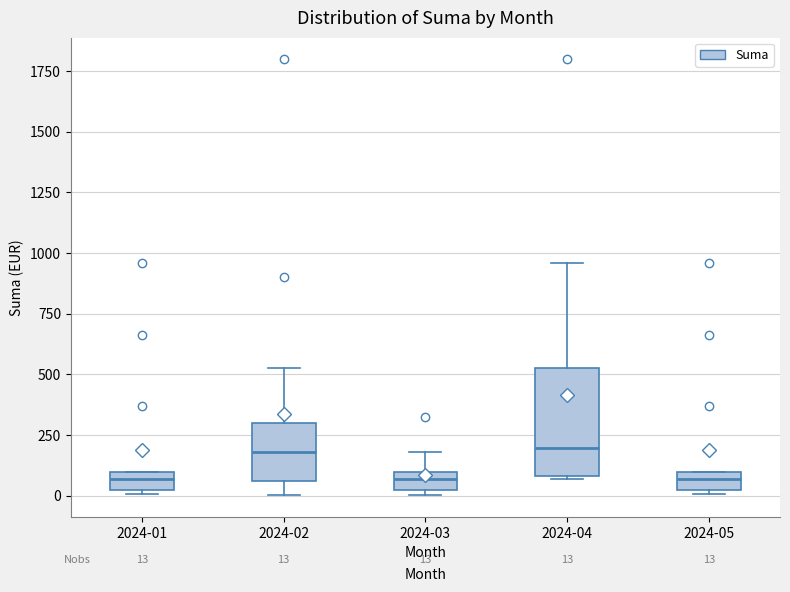

Which box is the tallest, from its lower edge to its upper edge?

2024-04